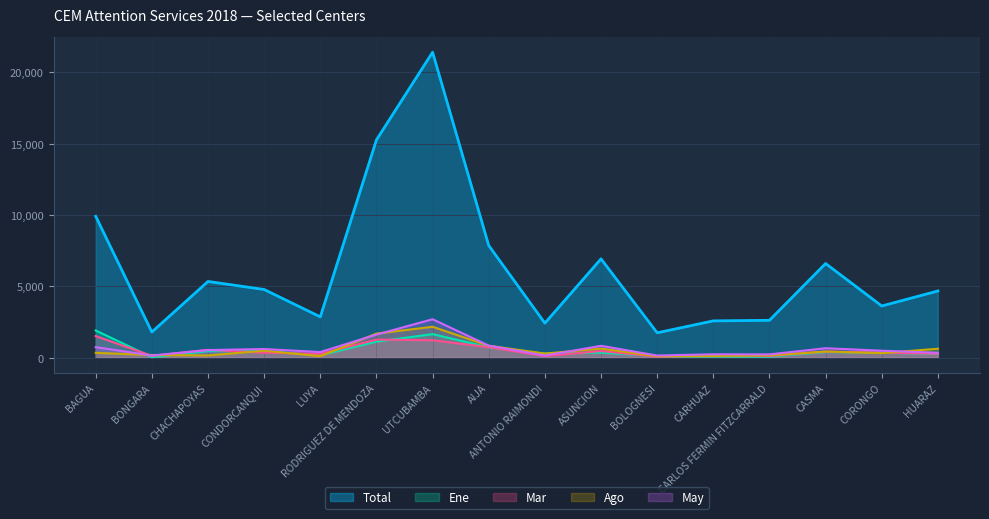

At which category does the chart reach its minimum across all series?

BONGARA